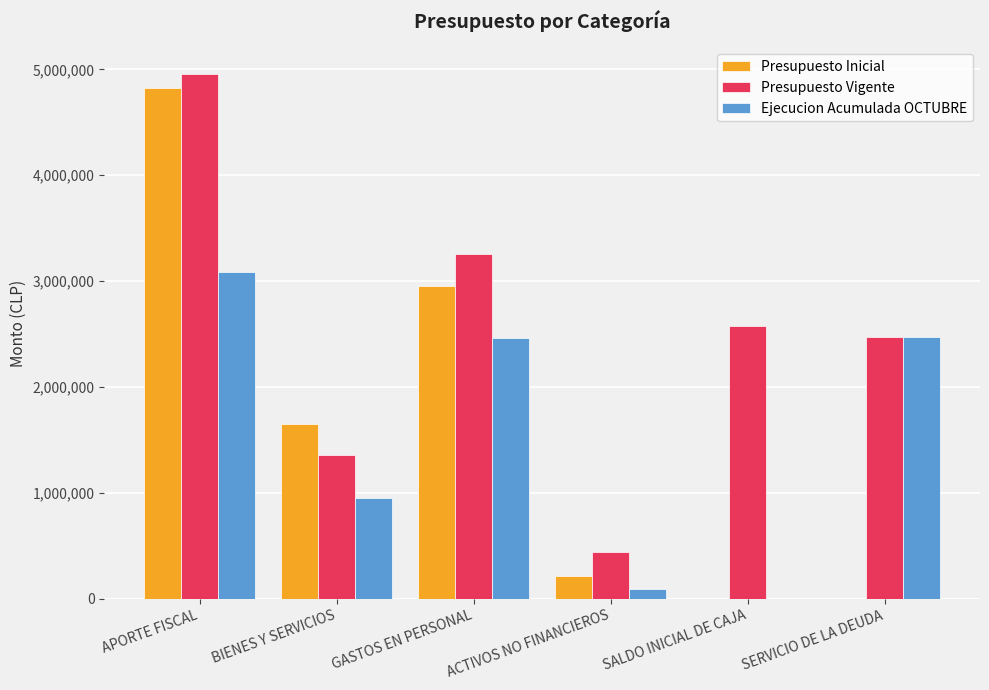

The Presupuesto Vigente series shows 3253170 at GASTOS EN PERSONAL. True or false?

True